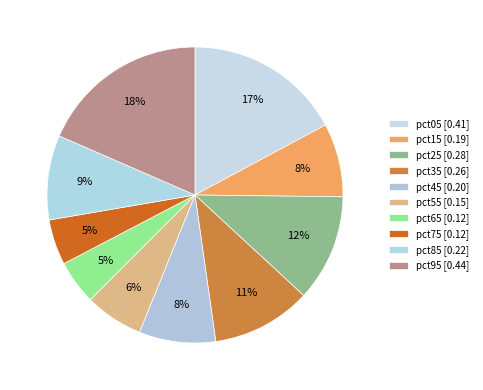

True or false: pct85 accounts for 9% of the total.

True